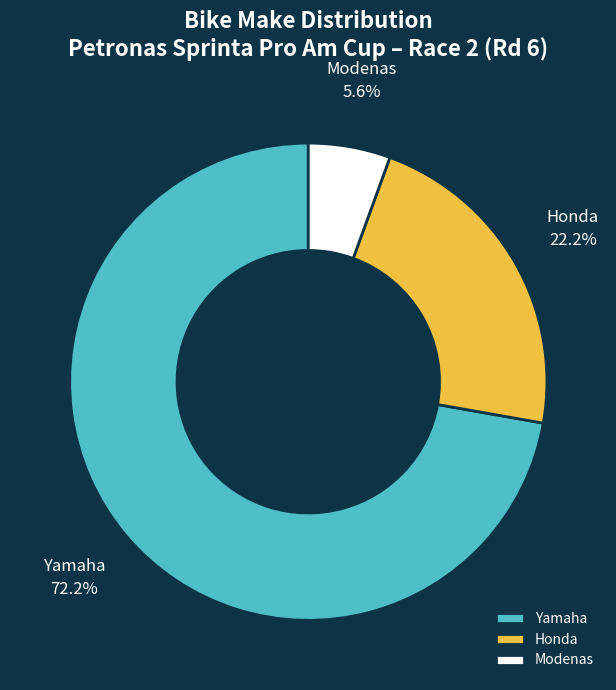

What percentage is the Honda slice, to the nearest percent?

22%